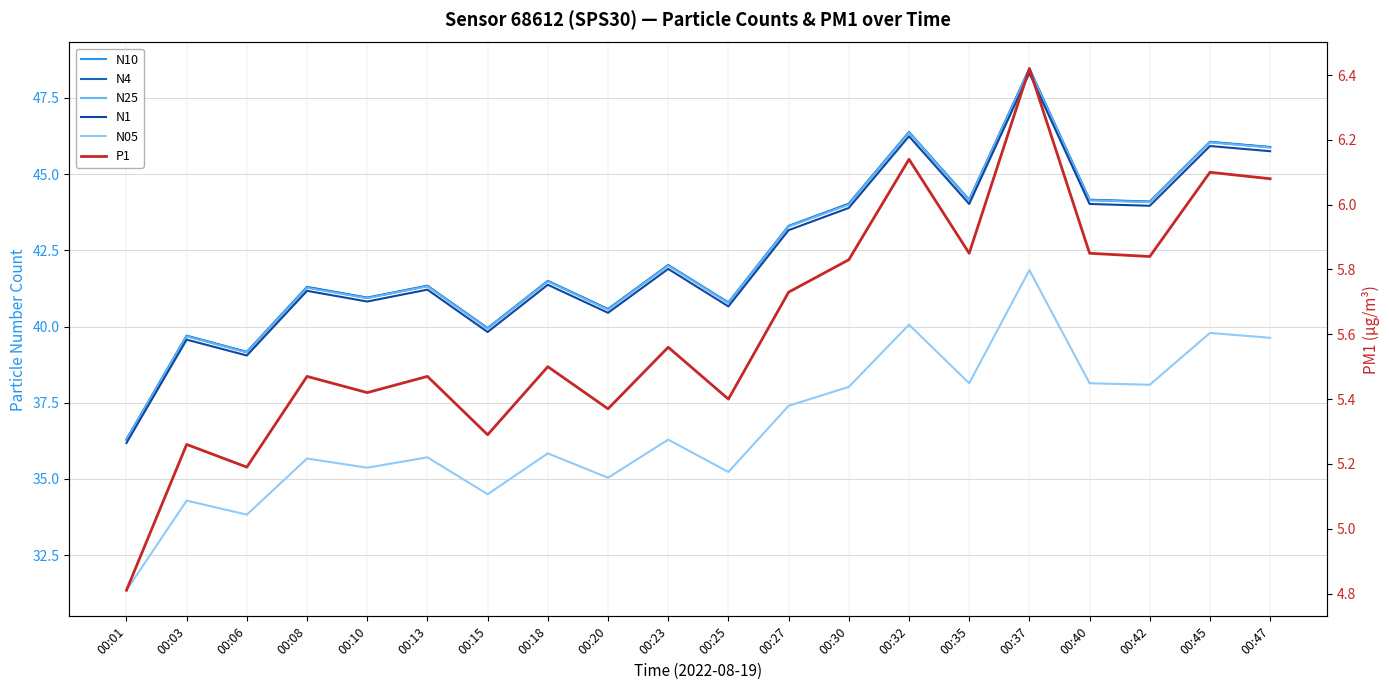

Where is the first local minimum for N25?

00:06